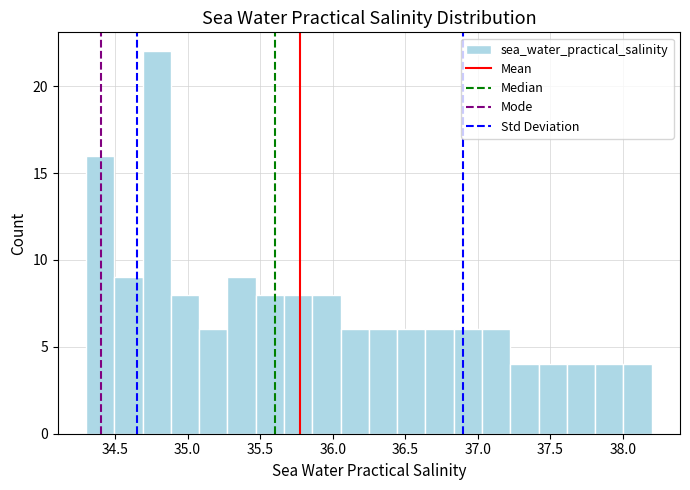

Read against the x-axis, roughly where is the centre of the tallest bar?

34.80